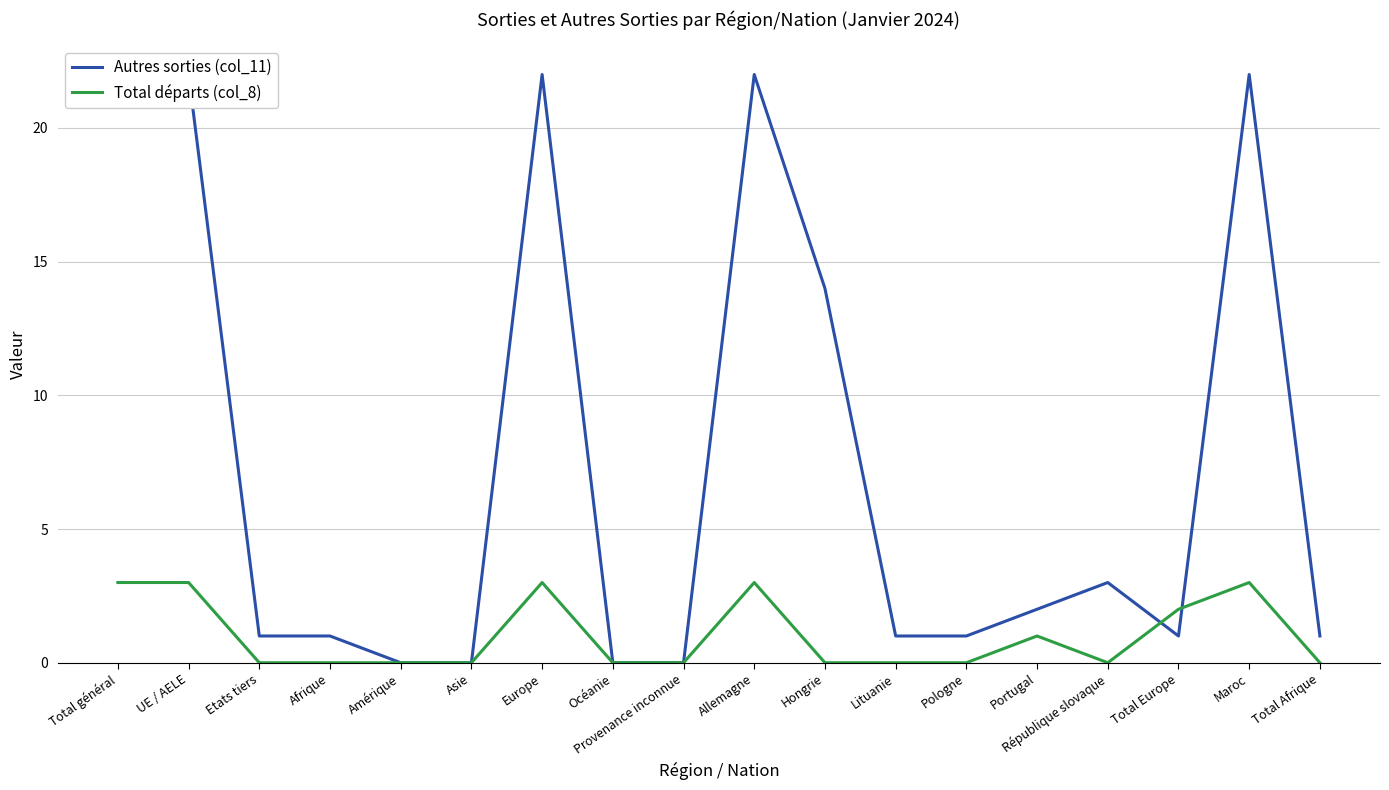

List the labels in order of Autres sorties (col_11) value, smallest first.

Amérique, Asie, Océanie, Provenance inconnue, Etats tiers, Afrique, Lituanie, Pologne, Total Europe, Total Afrique, Portugal, République slovaque, Hongrie, Total général, UE / AELE, Europe, Allemagne, Maroc